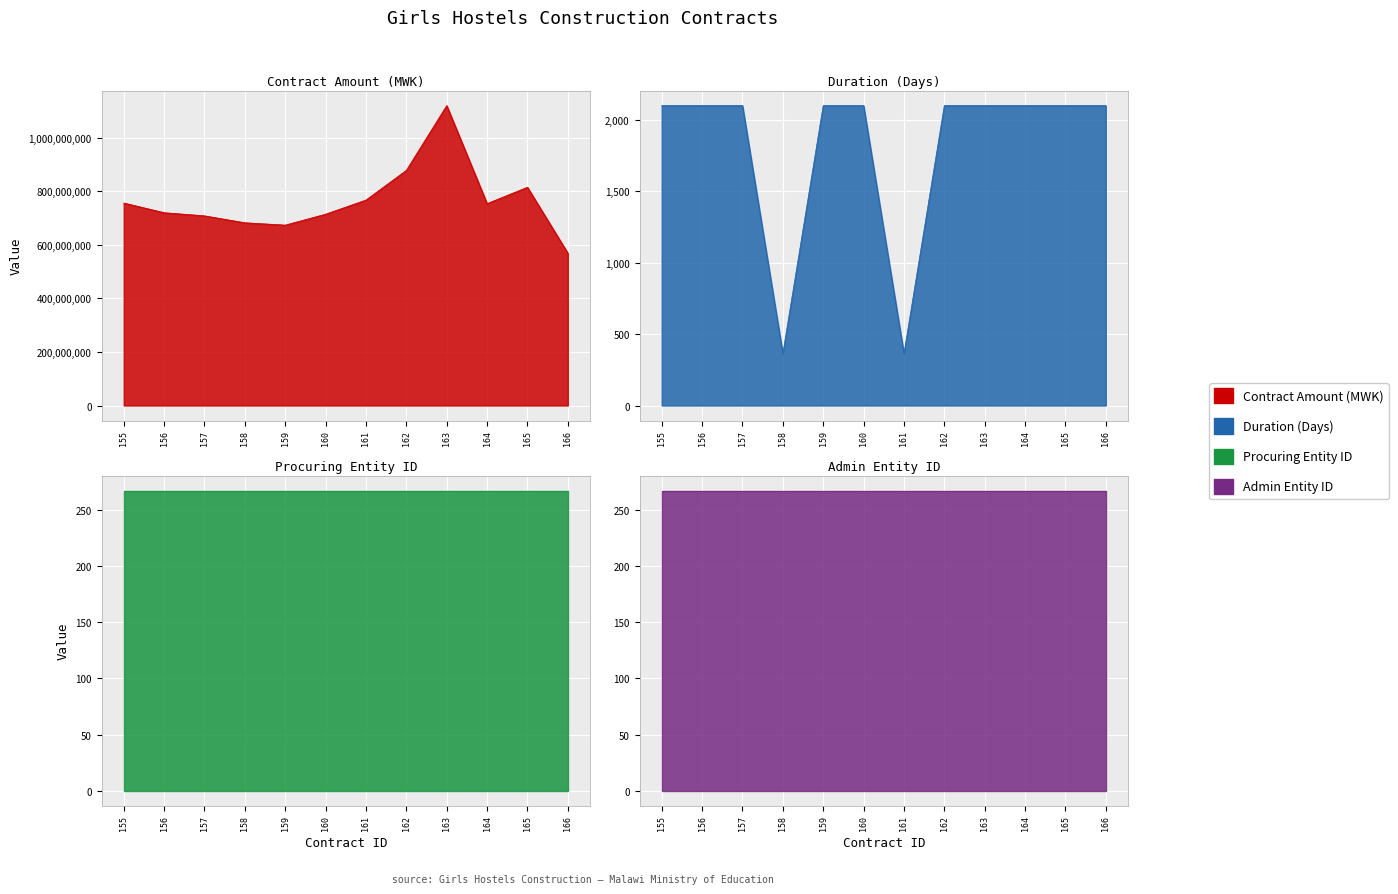

The Duration (Days) series shows 2100.0 at 163. True or false?

True